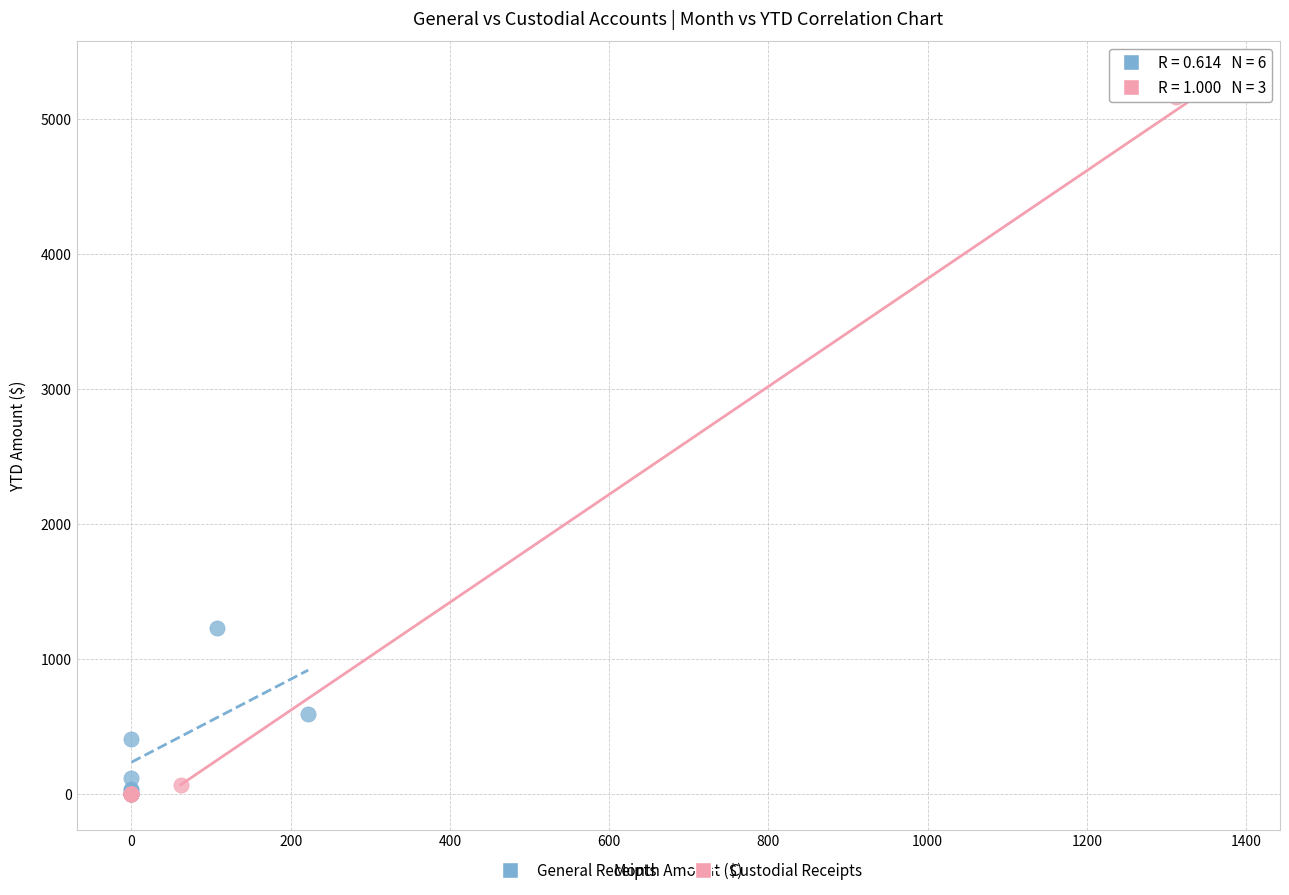

Which series has the widest spread of Y values?

Custodial Receipts